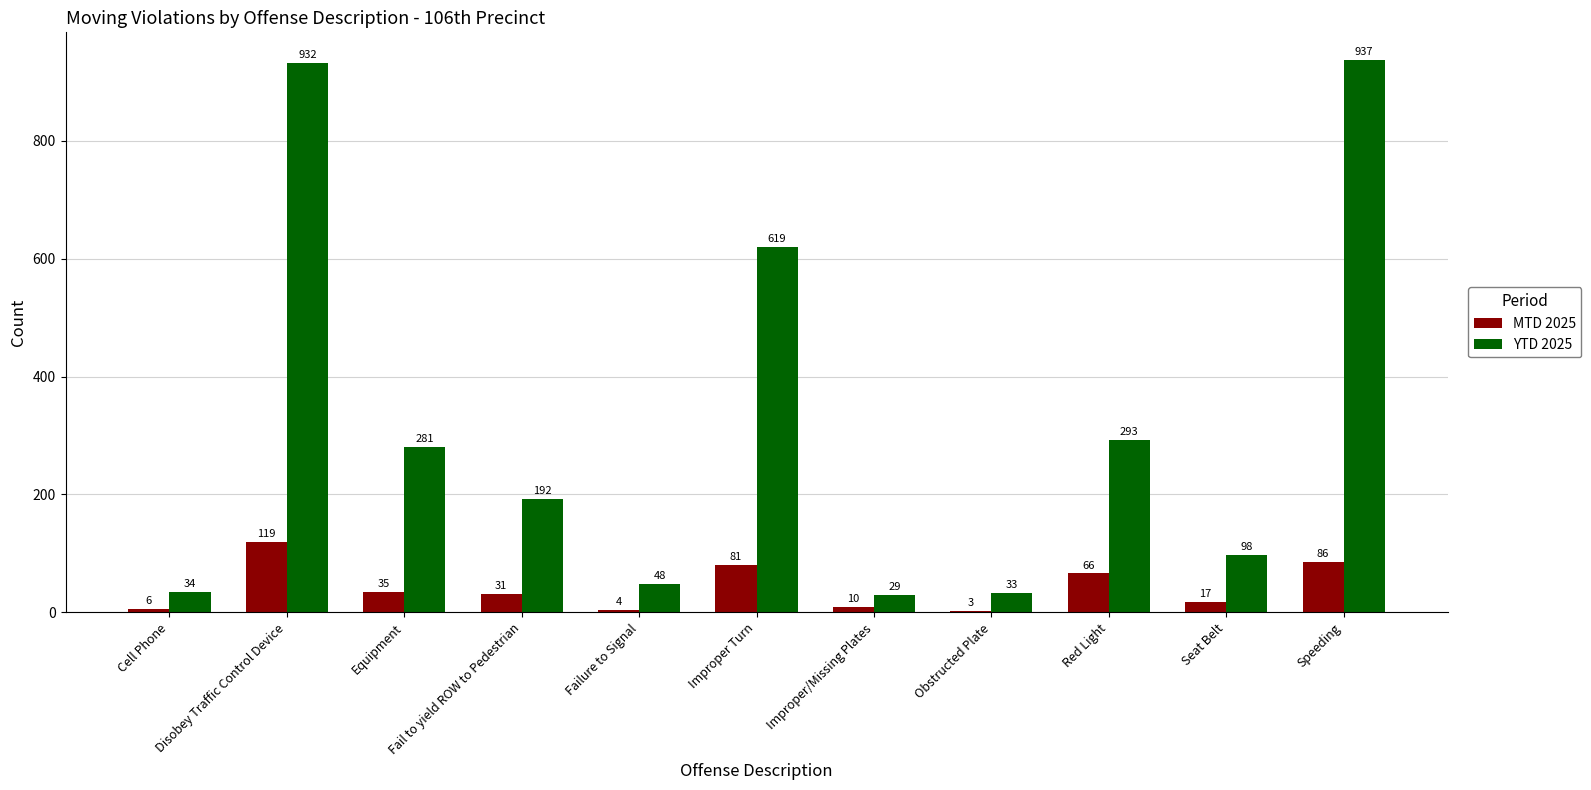

Reading right to left, list all the values displayed in this chart.

MTD 2025: Speeding=86	Seat Belt=17	Red Light=66	Obstructed Plate=3	Improper/Missing Plates=10	Improper Turn=81	Failure to Signal=4	Fail to yield ROW to Pedestrian=31	Equipment=35	Disobey Traffic Control Device=119	Cell Phone=6
YTD 2025: Speeding=937	Seat Belt=98	Red Light=293	Obstructed Plate=33	Improper/Missing Plates=29	Improper Turn=619	Failure to Signal=48	Fail to yield ROW to Pedestrian=192	Equipment=281	Disobey Traffic Control Device=932	Cell Phone=34